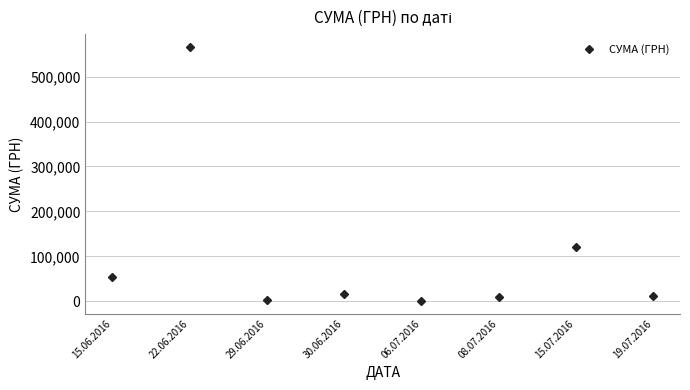

What is the change in value from 15.06.2016 to 15.07.2016?

+66490.0